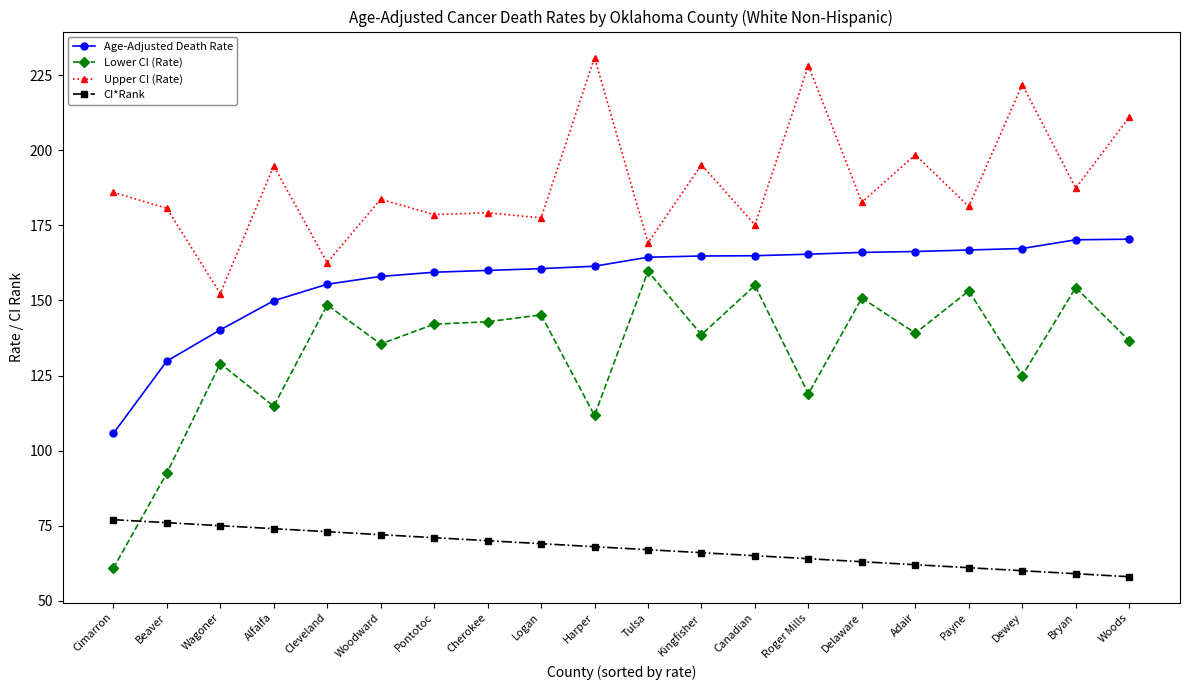

What is the difference between the maximum and second lowest values in the CI*Rank series?

18.0